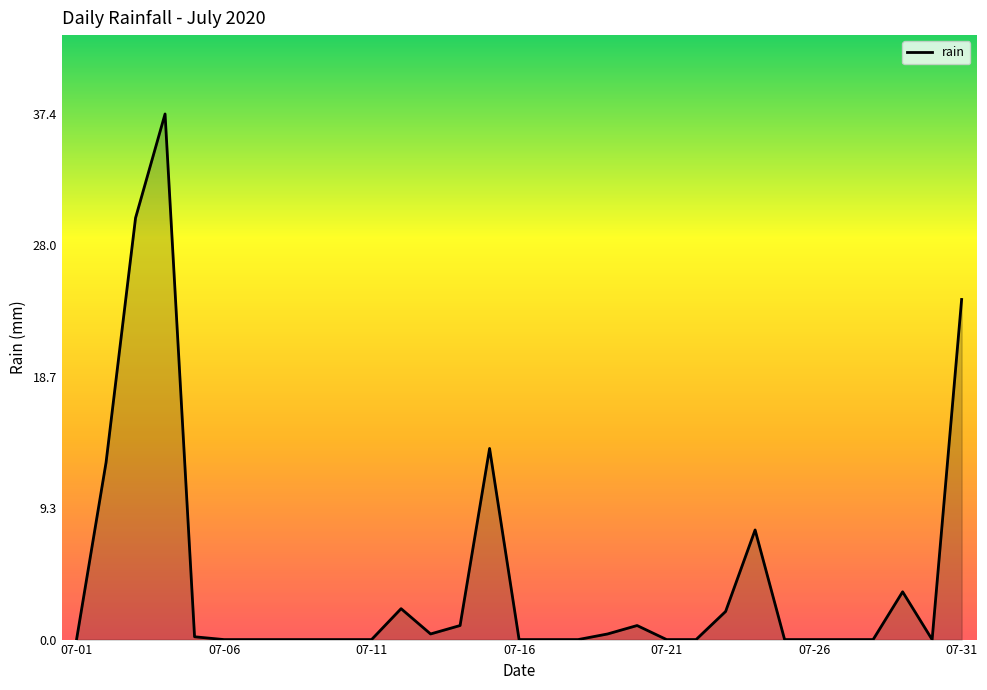

What is the greatest value displayed?

37.4